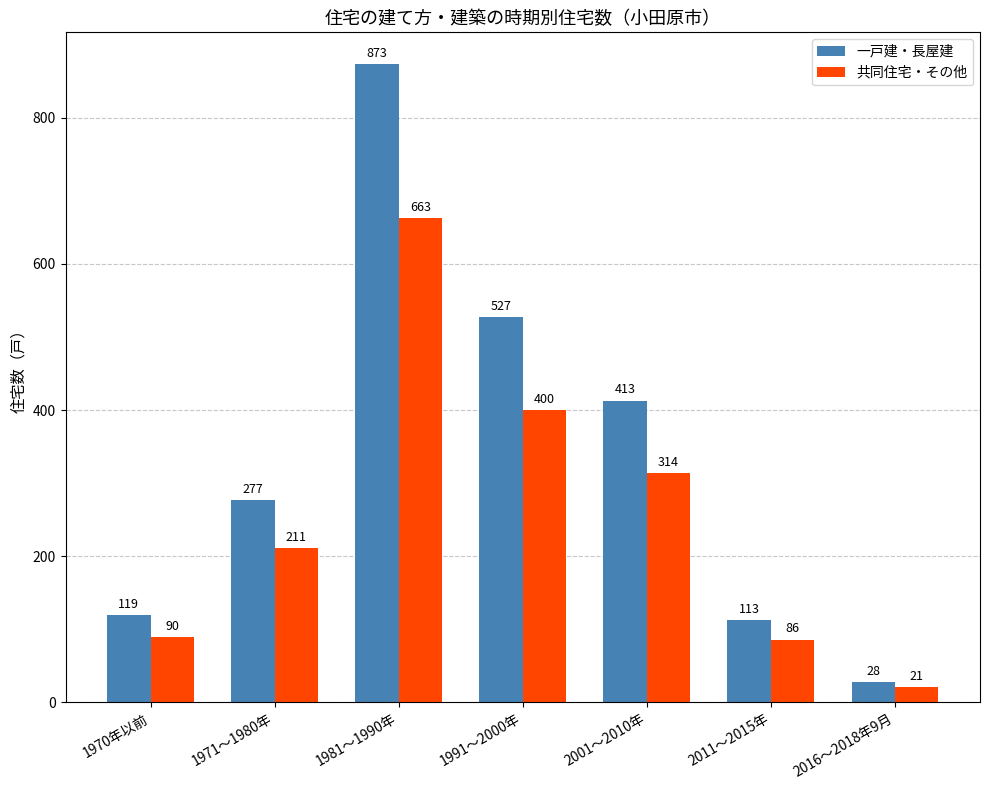

Which series has the largest total across all categories?

一戸建・長屋建